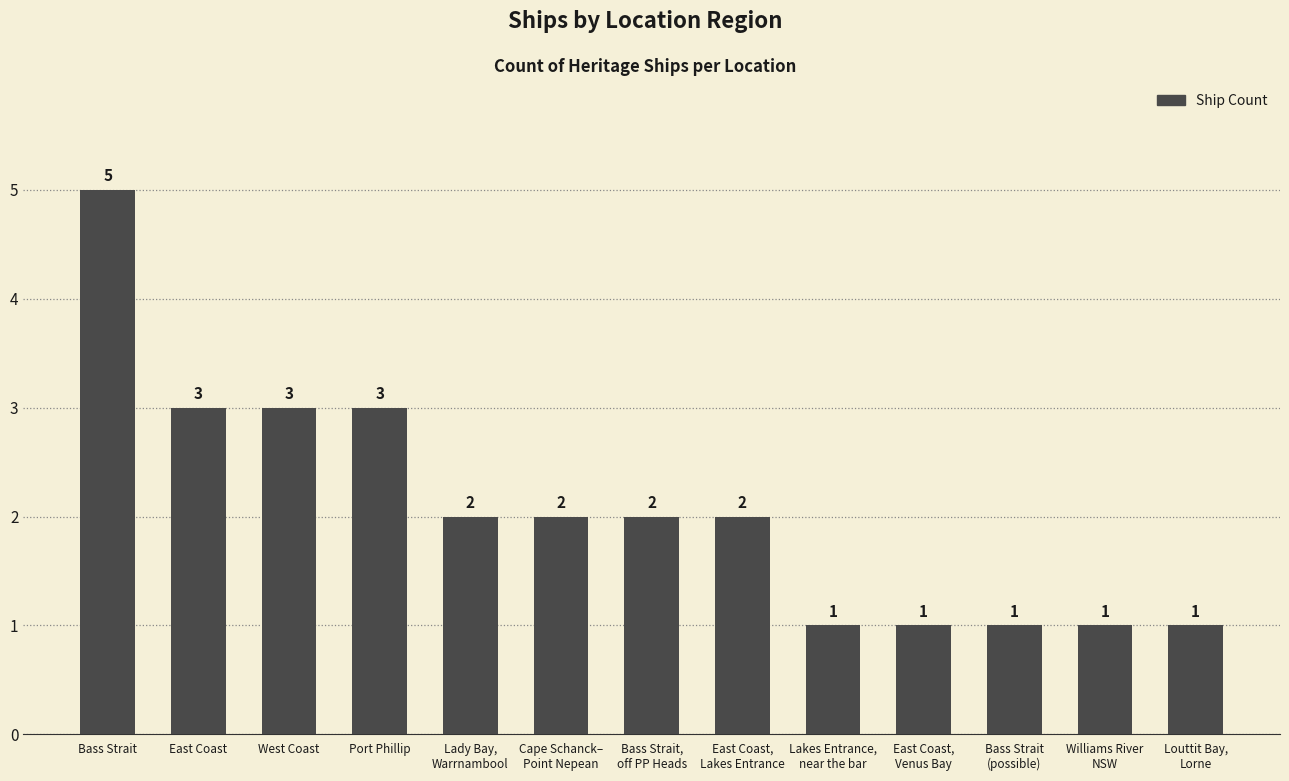

Does the chart contain any negative values?

No